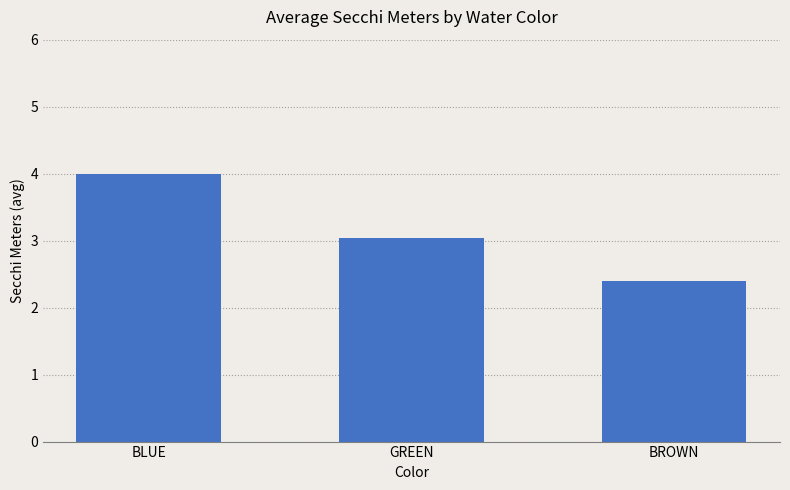

Which has a higher value, GREEN or BROWN?

GREEN